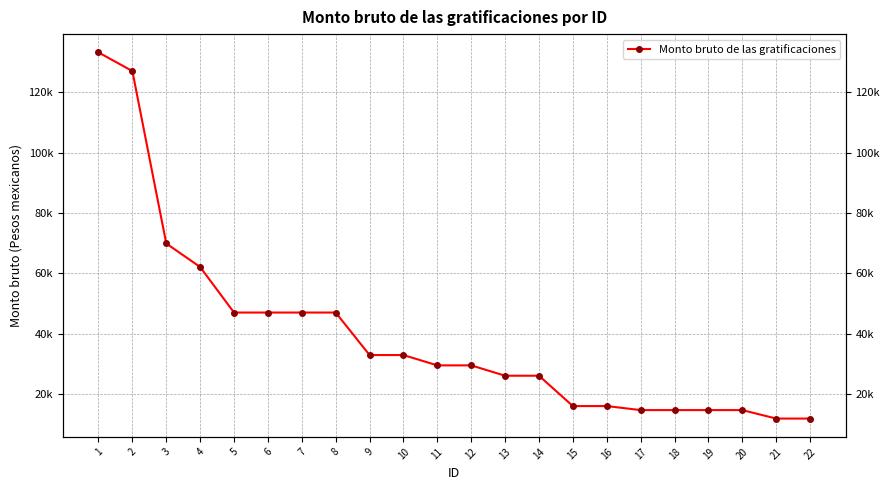

At which label is the value closest to 72557?

3